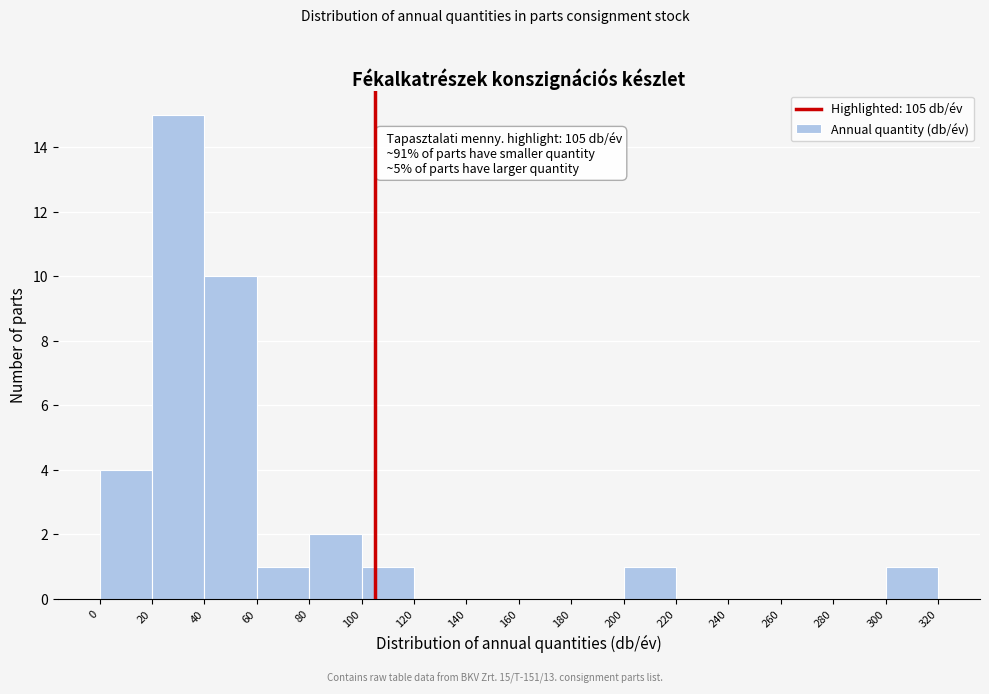

Over which range of the x-axis is the bar tallest?

20 to 40